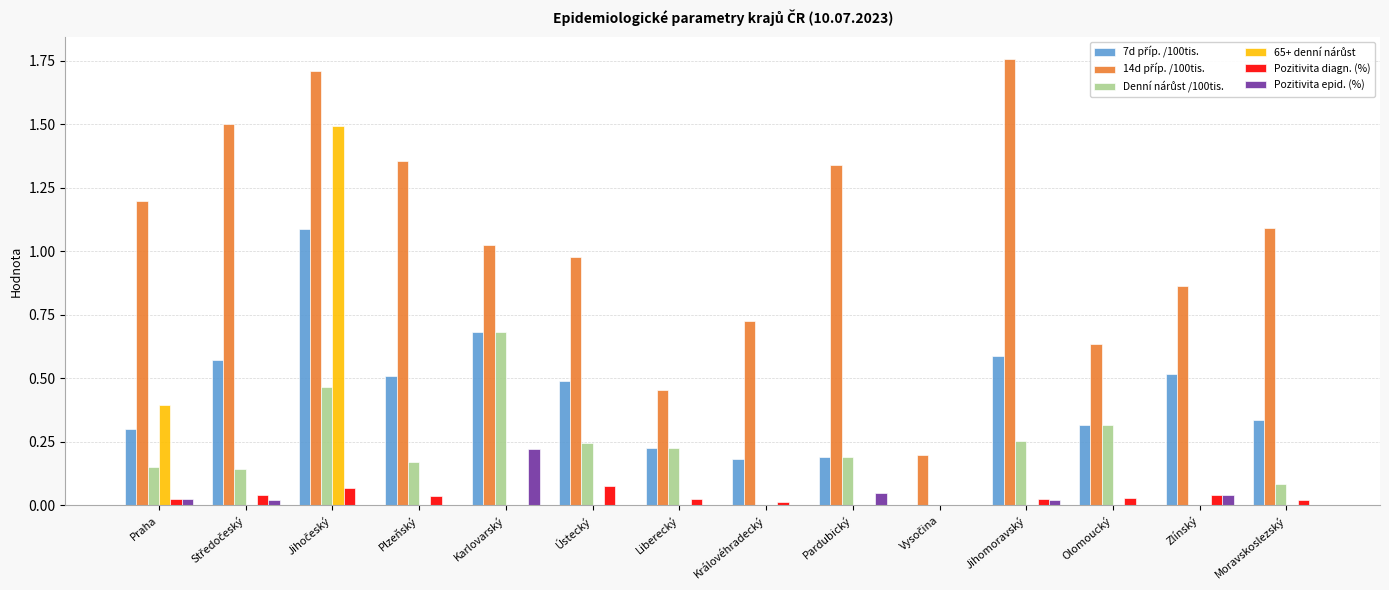

How many groups of bars are there?

14